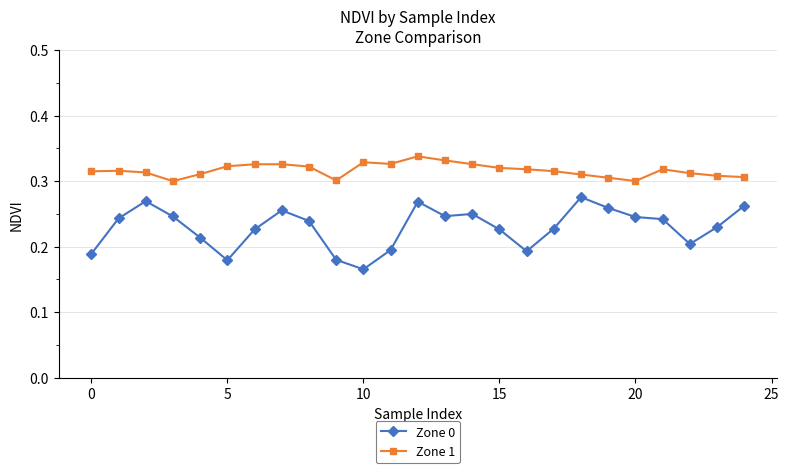

Which series has the largest total across all categories?

Zone 1